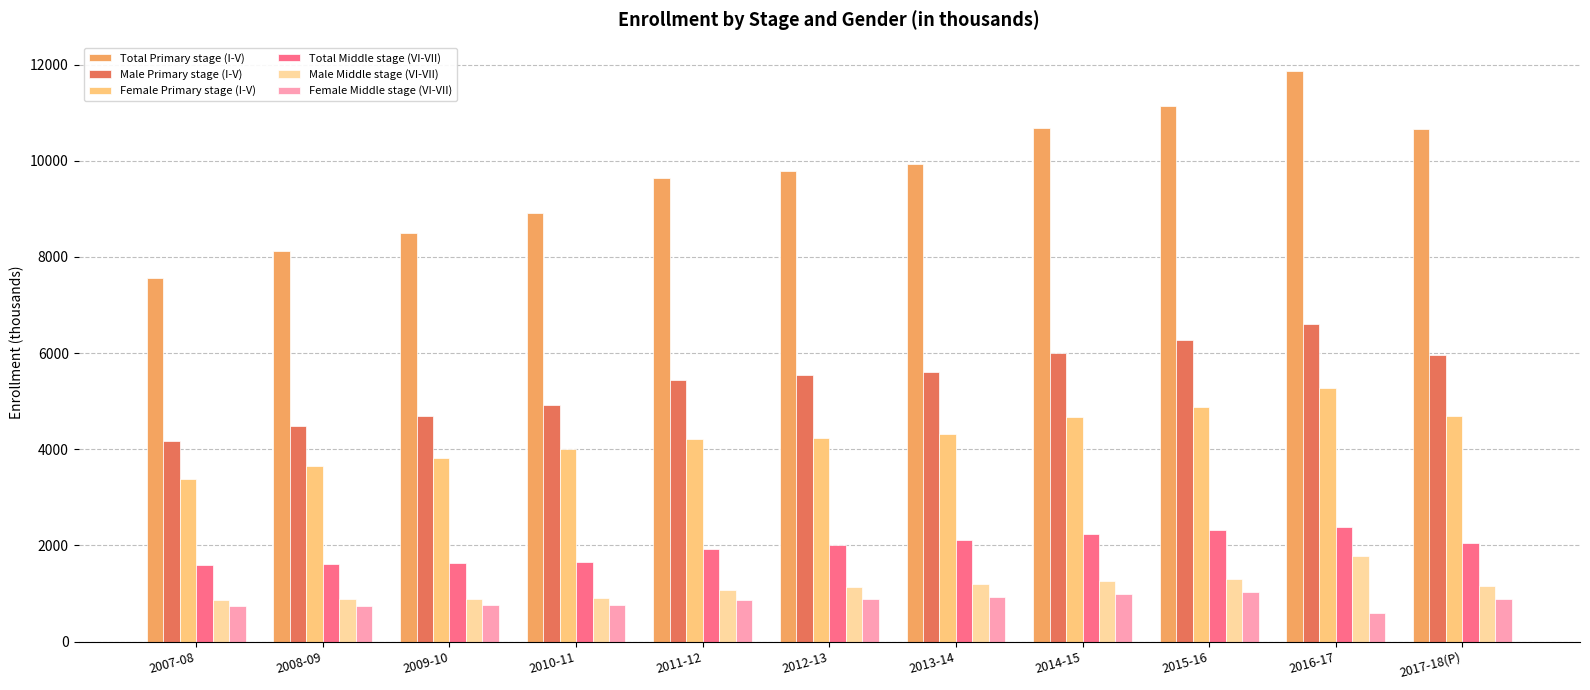

What is the sum of the Male Middle stage (VI-VII) values at 2015-16 and 2009-10?

2192